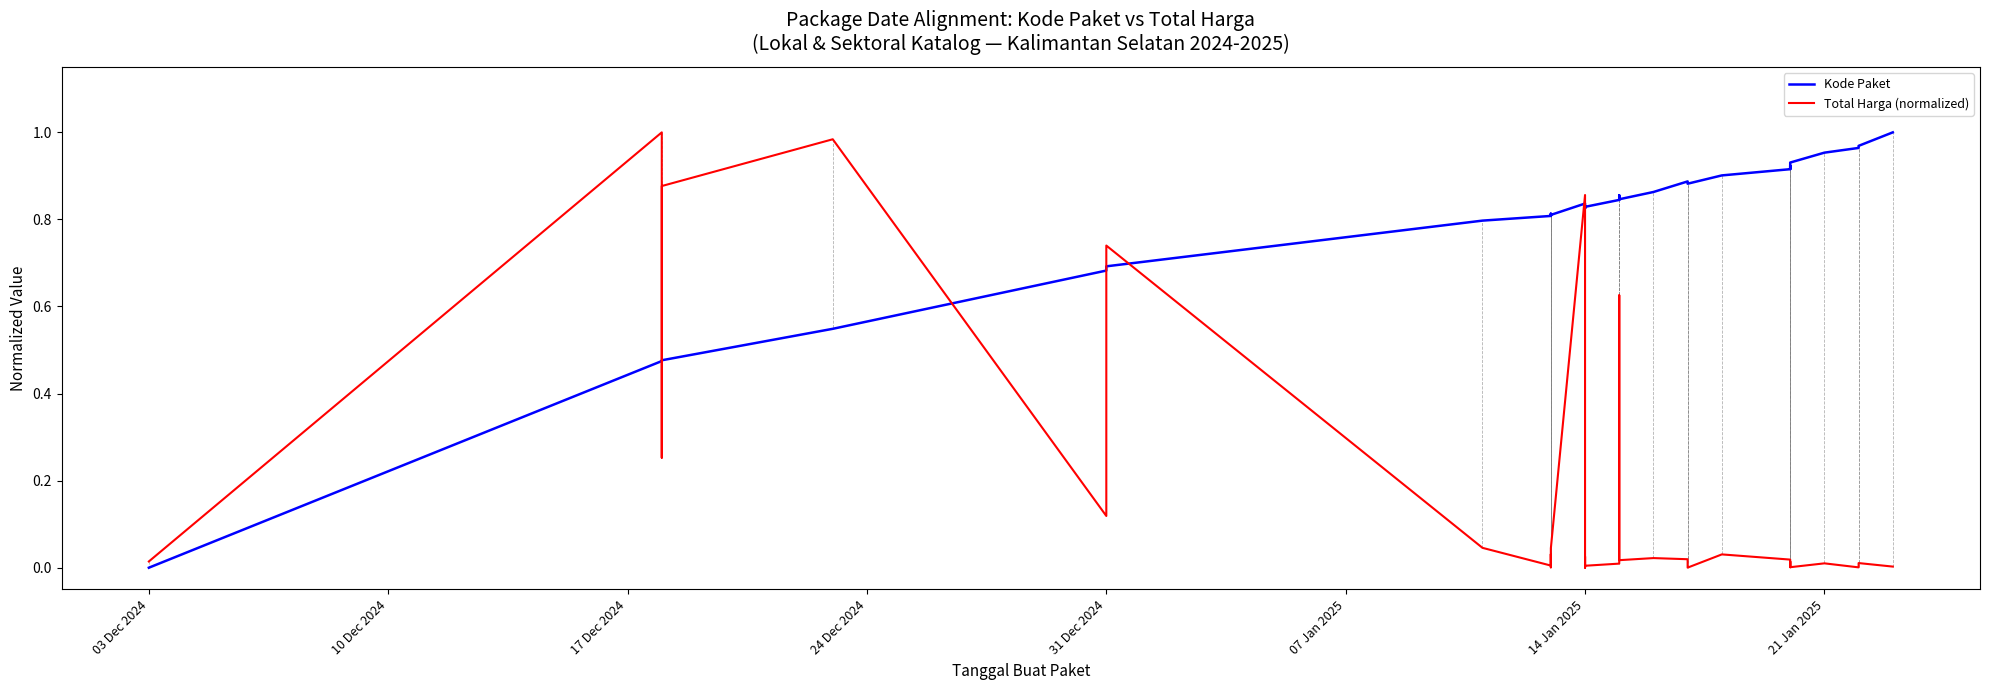

What are all the series names shown in the legend?

Kode Paket, Total Harga (normalized)